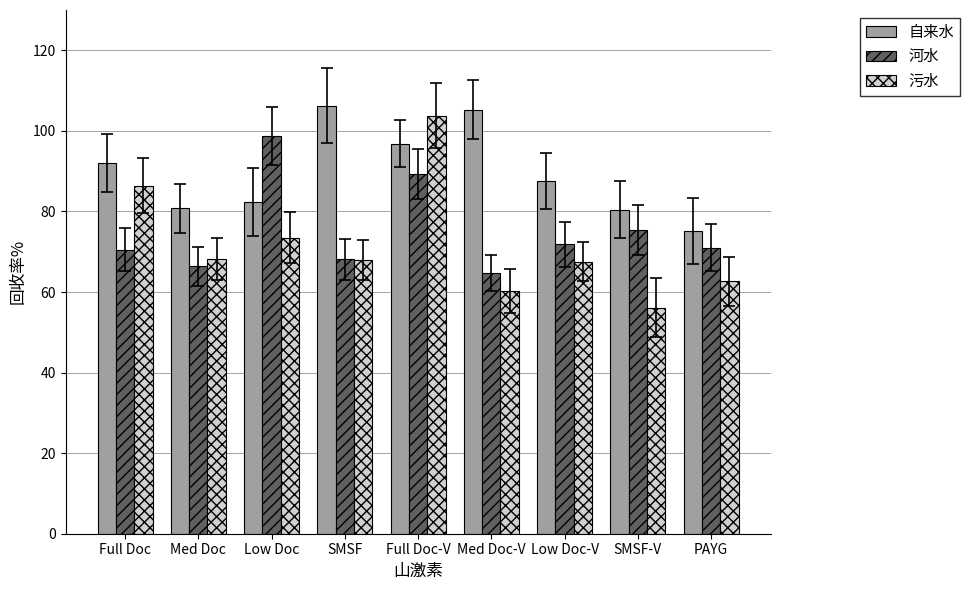

How many values in the 自来水 series exceed 87?

5